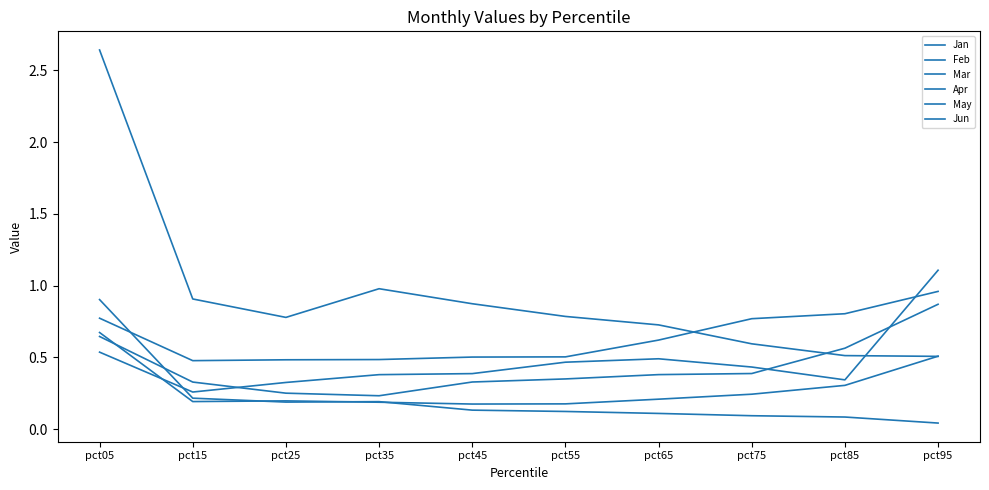

Which series changed the most between pct65 and pct85?

Jan